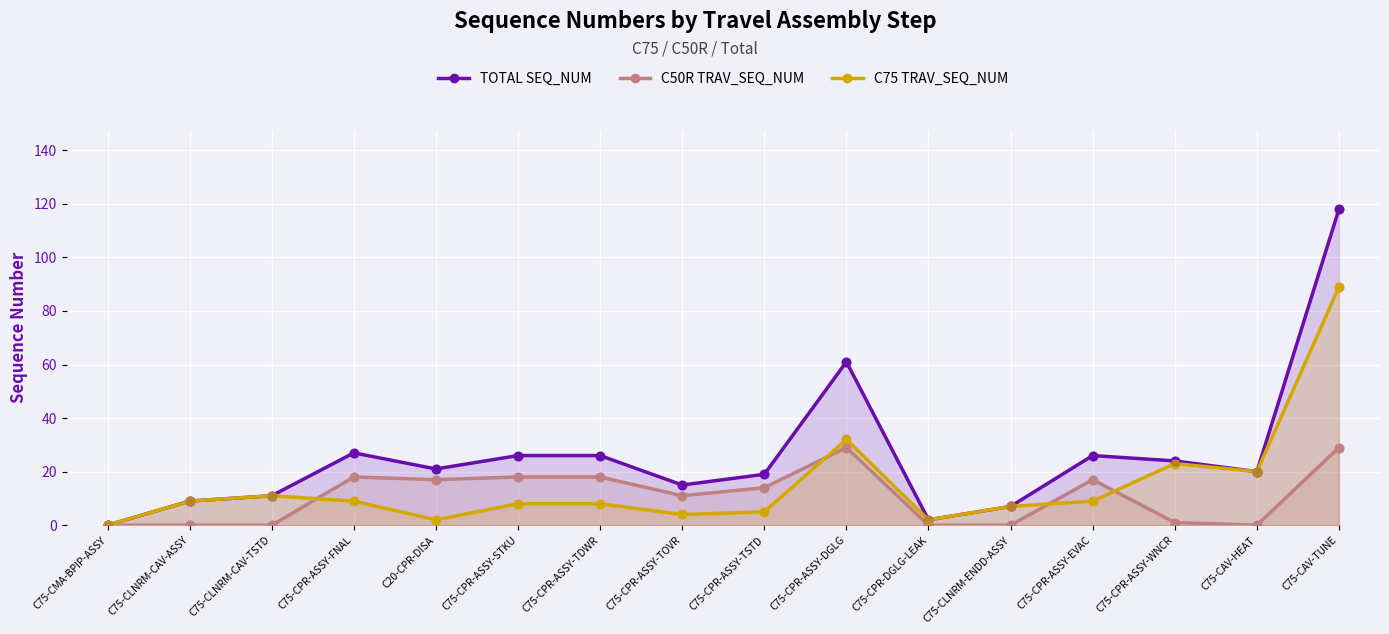

Is the value of C75 TRAV_SEQ_NUM at C75-CPR-ASSY-EVAC greater than the value of TOTAL SEQ_NUM at C20-CPR-DISA?

No